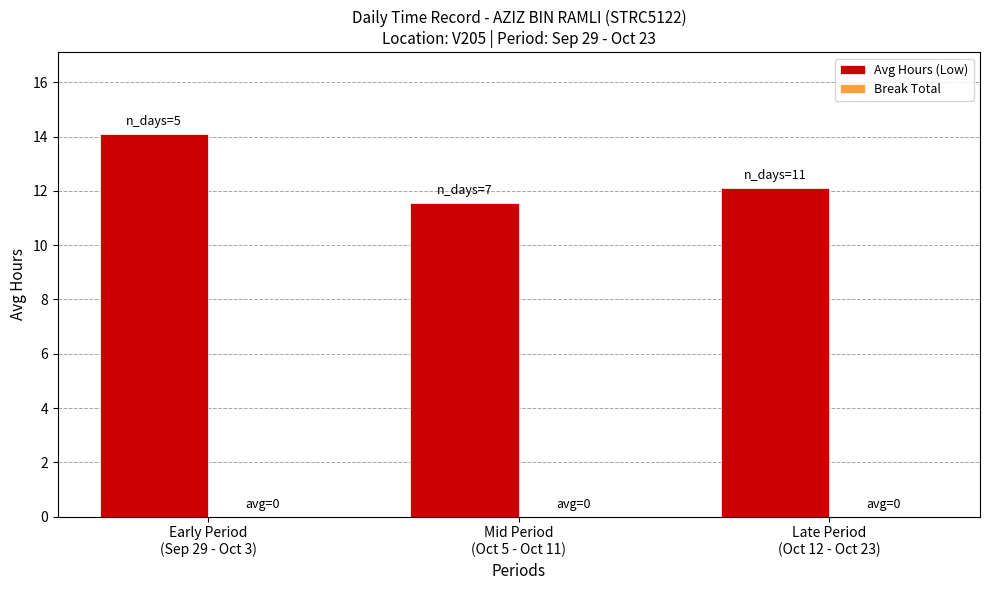

What is the smallest value displayed?

11.6